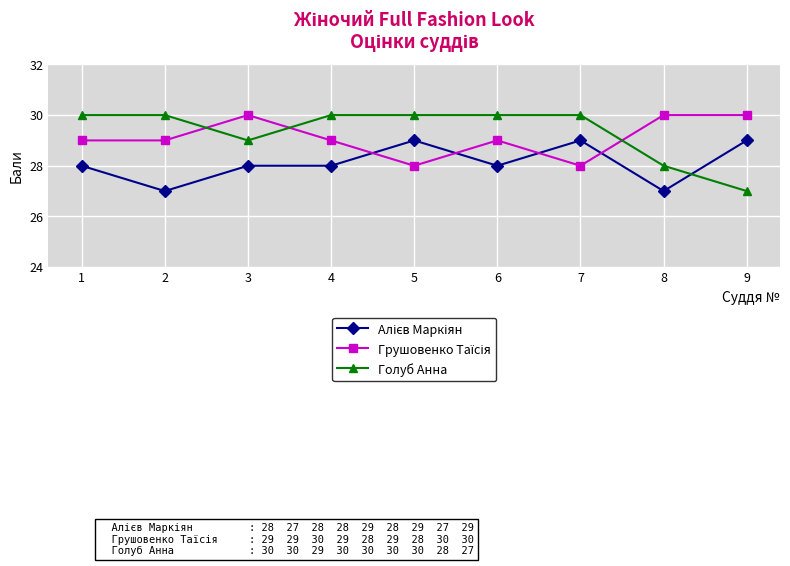

True or false: Голуб Анна has a value of 30 at 5.

True